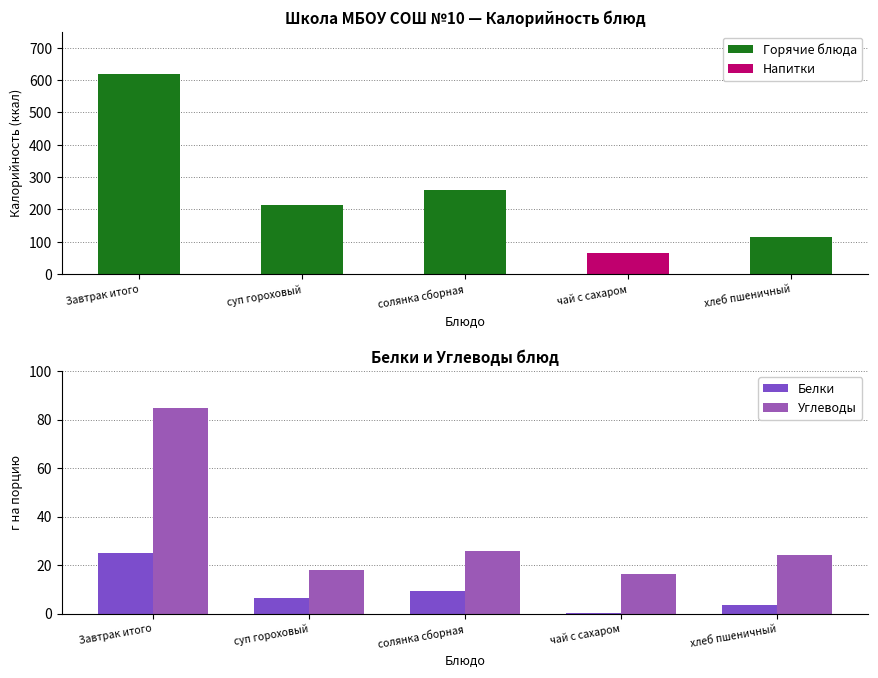

Is it true that Калорийность equals 64.8 at чай с сахаром?

True